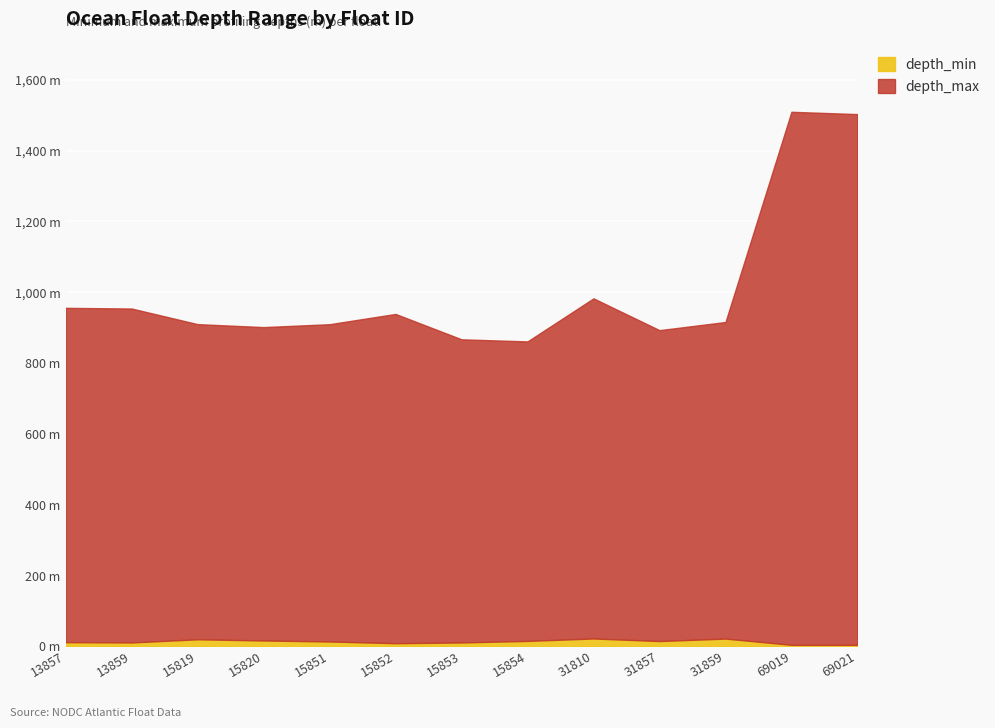

Reading left to right, extract all data points from this chart.

depth_min: 11.9	11.1	20.0	16.6	13.8	8.9	11.1	15.4	22.3	15.0	22.0	4.4	4.3
depth_max: 956.1	954.2	910.1	901.7	909.9	938.9	867.2	861.3	982.9	893.1	916.1	1509.8	1503.3